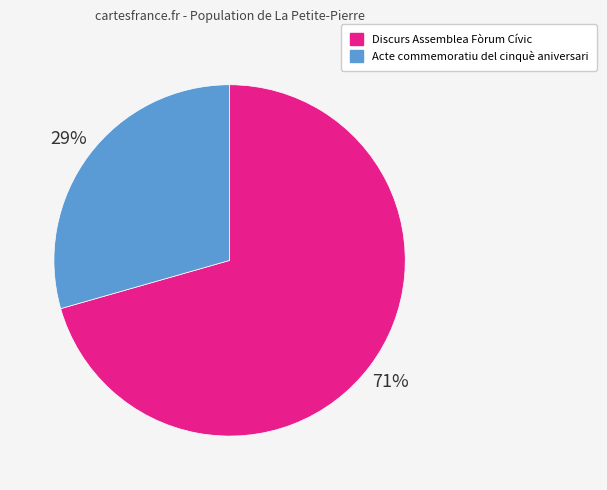

Which category has the biggest portion of the pie?

Discurs Assemblea Fòrum Cívic